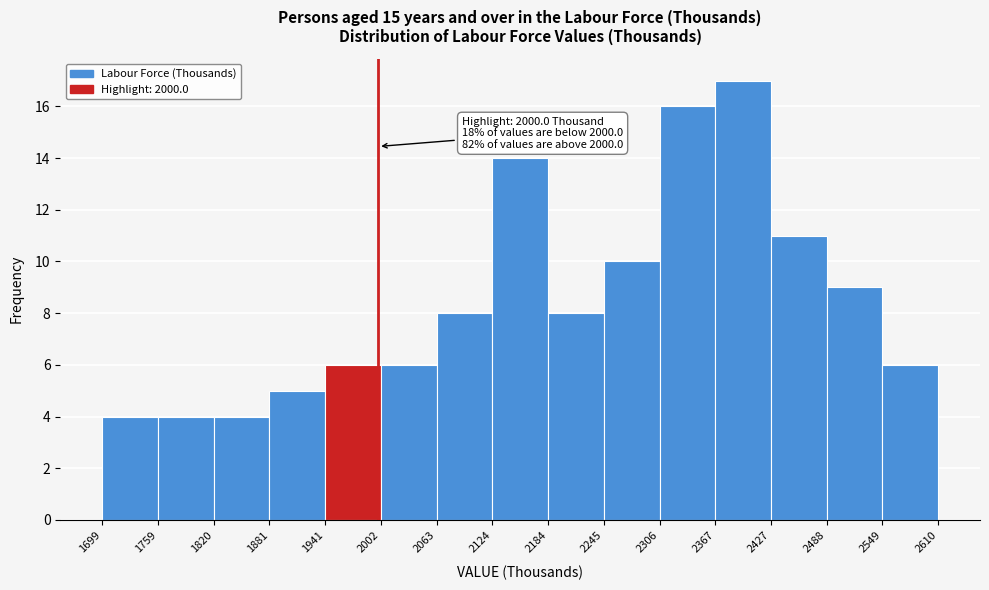

Over which range of the x-axis is the bar tallest?

2367 to 2427